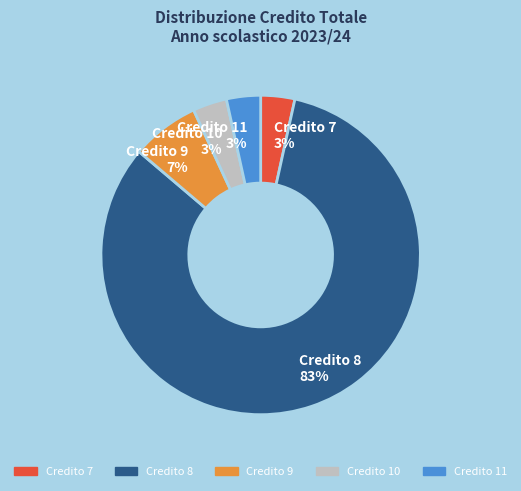

Which slice is the largest?

Credito 8 83%